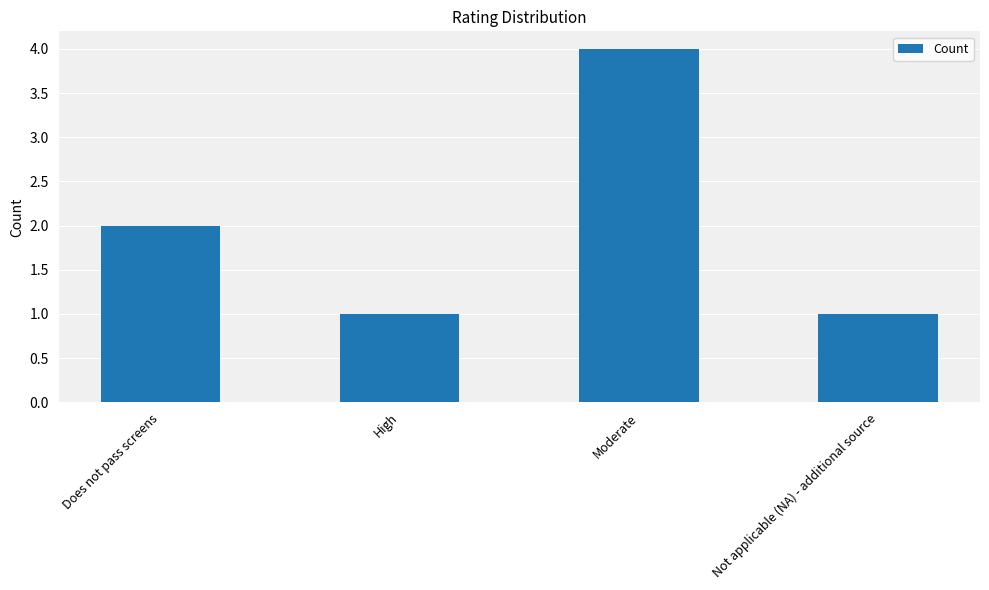

At which category does the chart reach its peak across all series?

Moderate